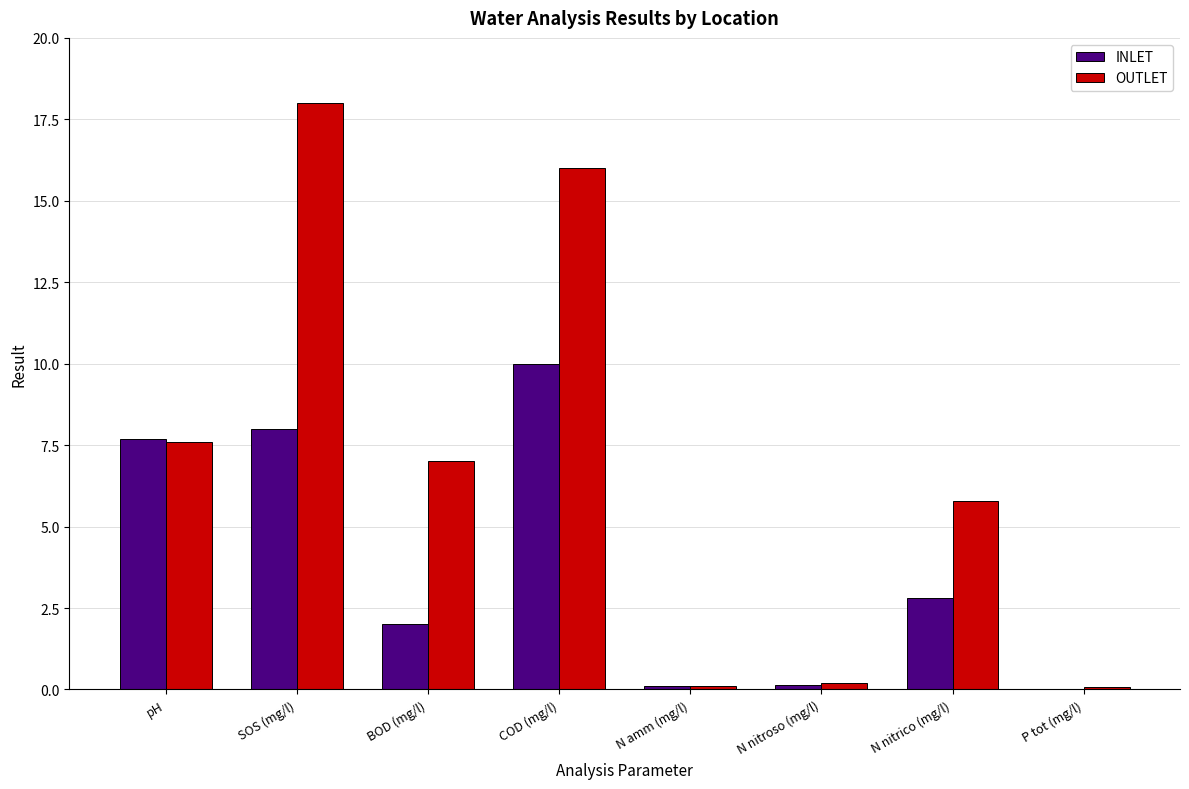

Is the value of OUTLET at COD (mg/l) greater than the value of INLET at N nitroso (mg/l)?

Yes